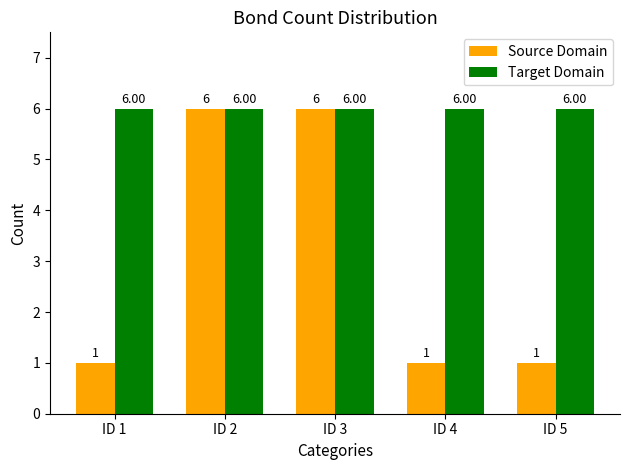

Rank the series by their average value, from highest to lowest.

Target Domain, Source Domain